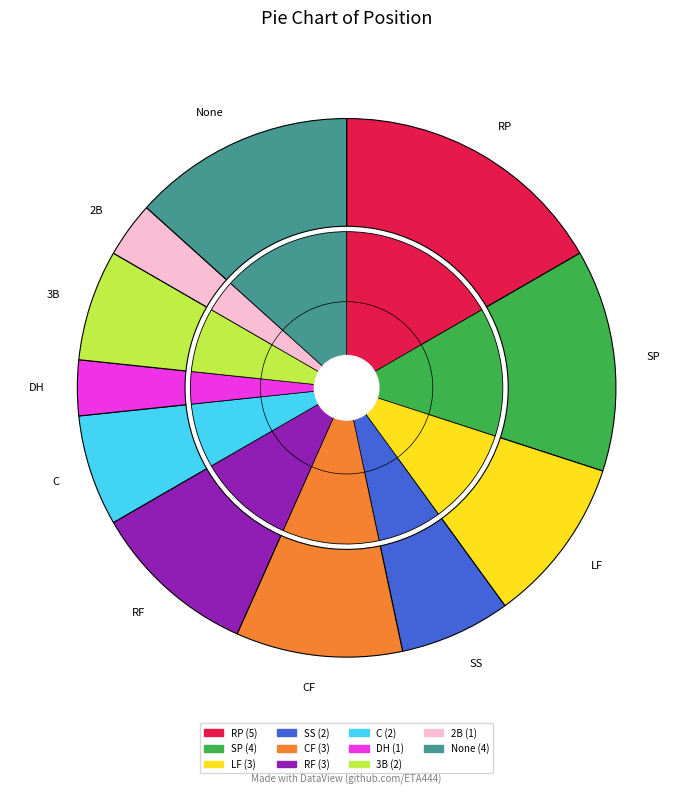

Does CF account for over 50% of the chart?

No